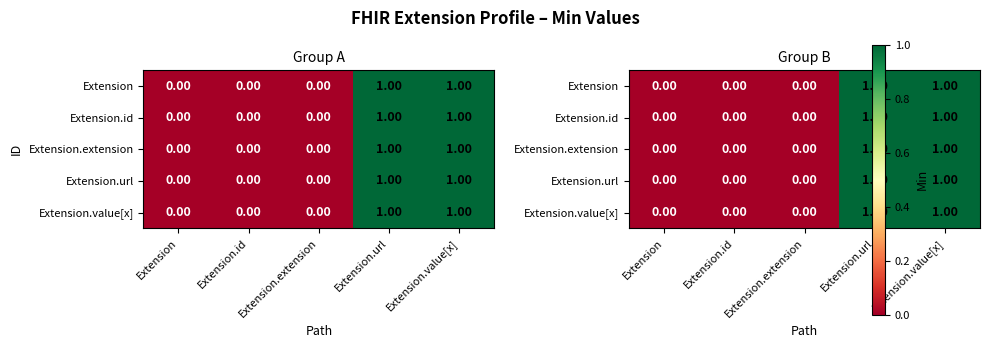

What is the maximum value shown in the chart?

1